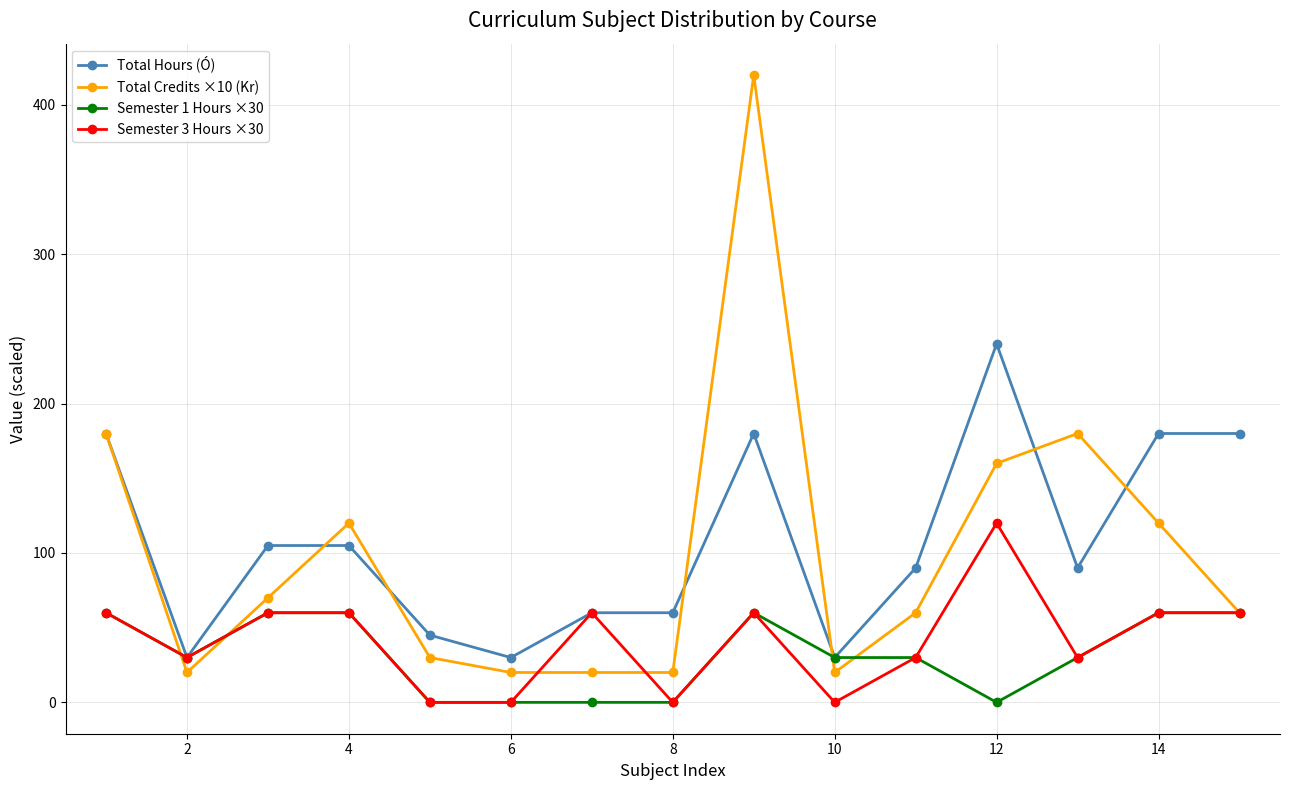

What is the highest value of the Total Hours (Ó) series?

240